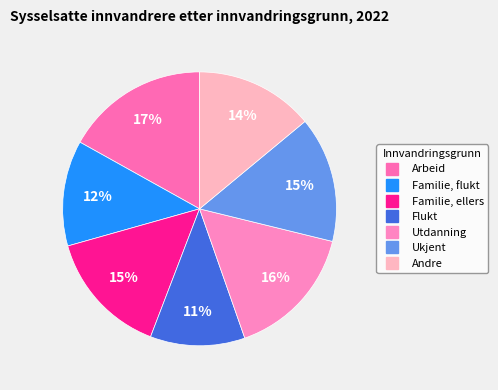

What is the smallest slice in the pie chart?

Flukt